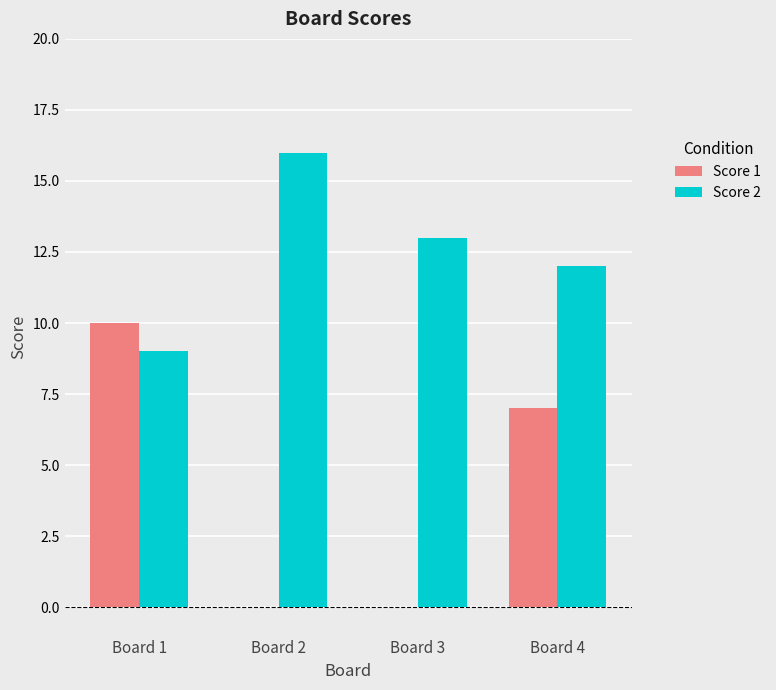

What is the greatest value displayed?

16